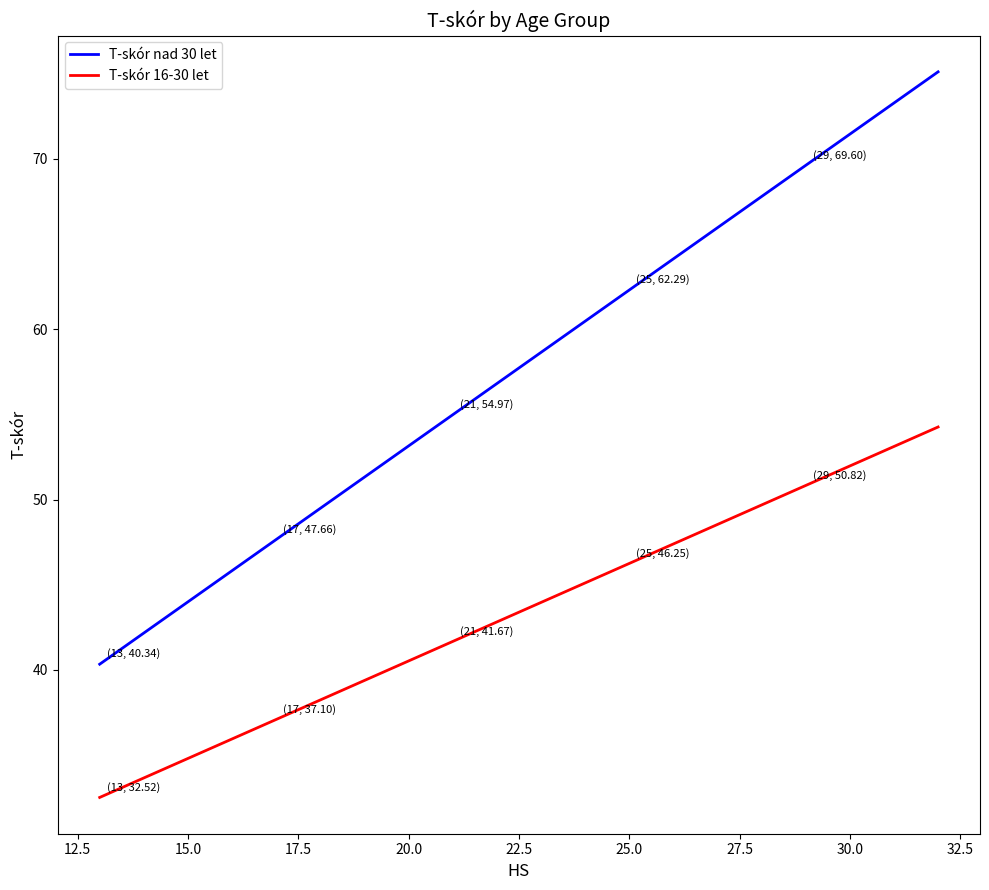

What is the difference between the maximum and minimum values in the T-skór 16-30 let series?

21.7